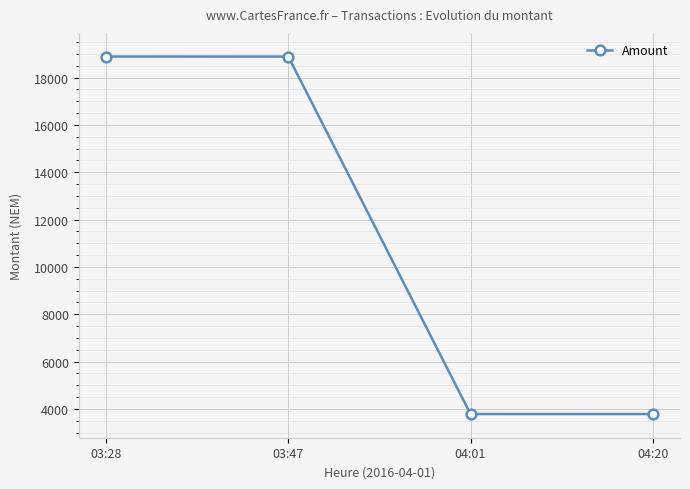

What is the sum of all values?

45340